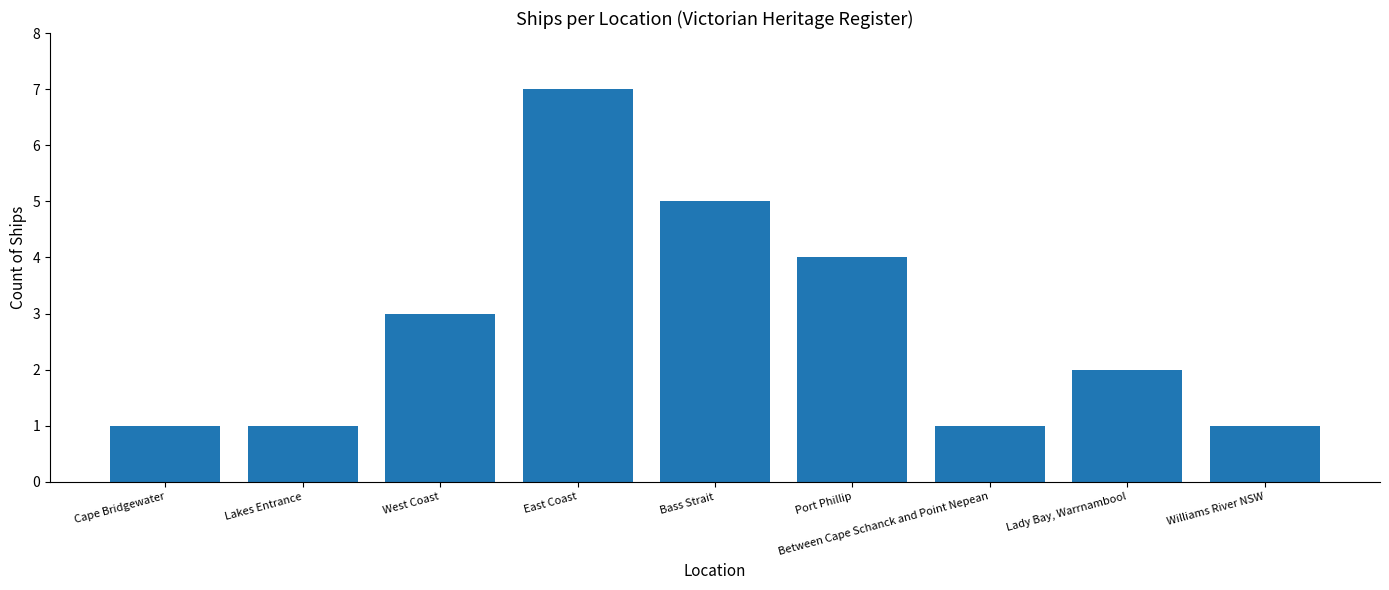

What is the change in value from East Coast to Lady Bay, Warrnambool?

-5